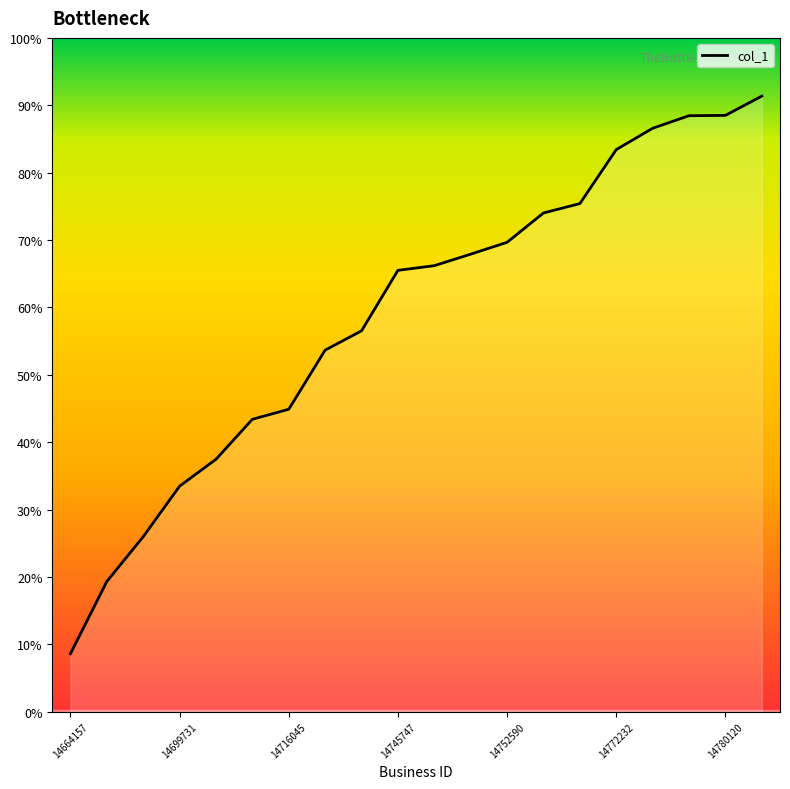

Rank the categories by value from highest to lowest.

14784407, 14780120, 14780064, 14777040, 14772232, 14760424, 14758548, 14752590, 14749706, 14746893, 14745747, 14732406, 14728252, 14716045, 14713998, 14705441, 14699731, 14688953, 14679381, 14664157